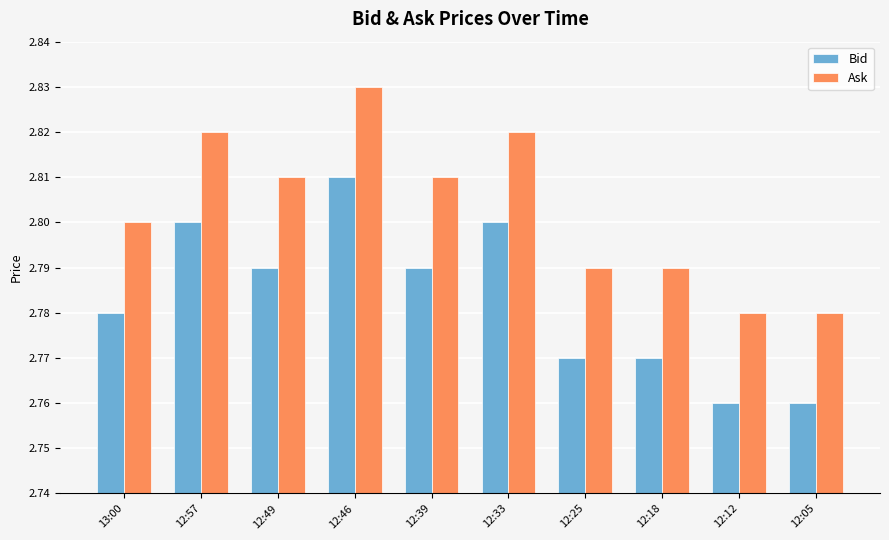

At which category is the sum across all series the highest?

12:46